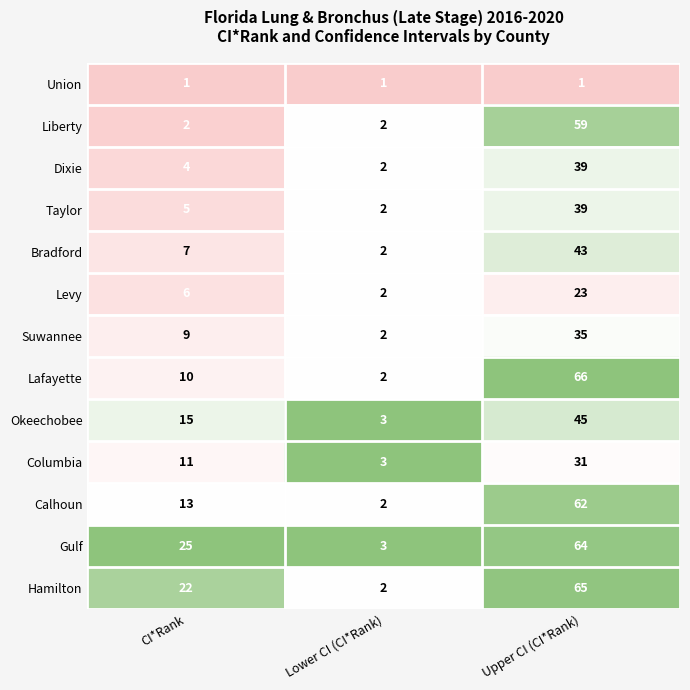

List the labels in order of Suwannee value, smallest first.

Lower CI (CI*Rank), CI*Rank, Upper CI (CI*Rank)